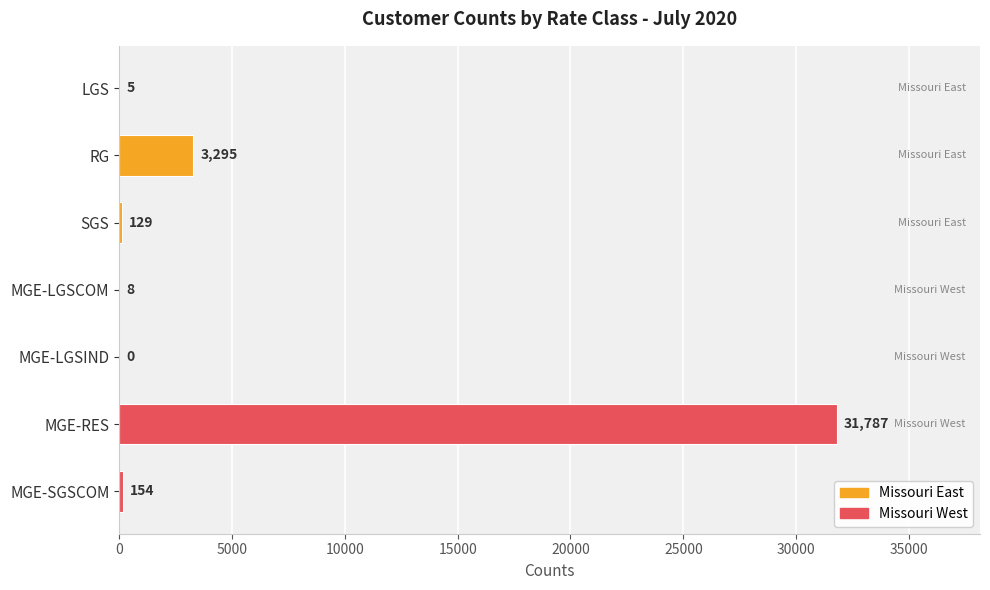

What is the difference between the values at LGS and MGE-RES?

31782